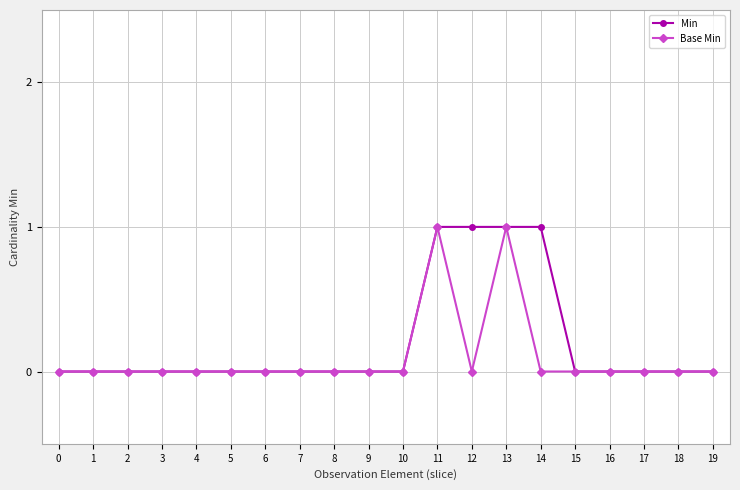

True or false: Base Min has more than 0 interior local peaks.

True